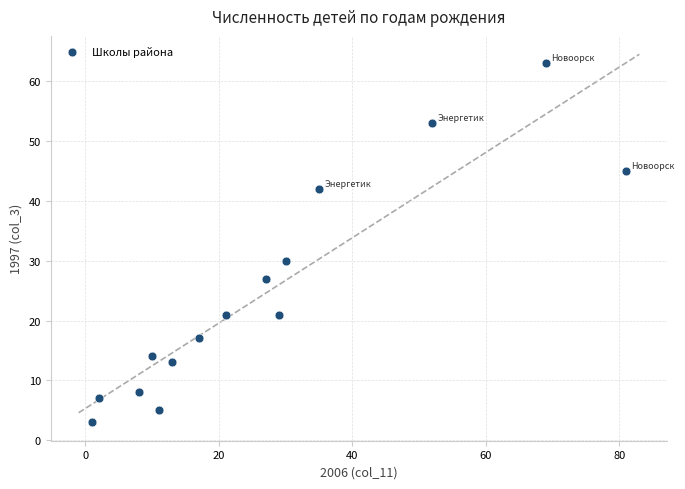

What is the range of X values (max minus min)?

80